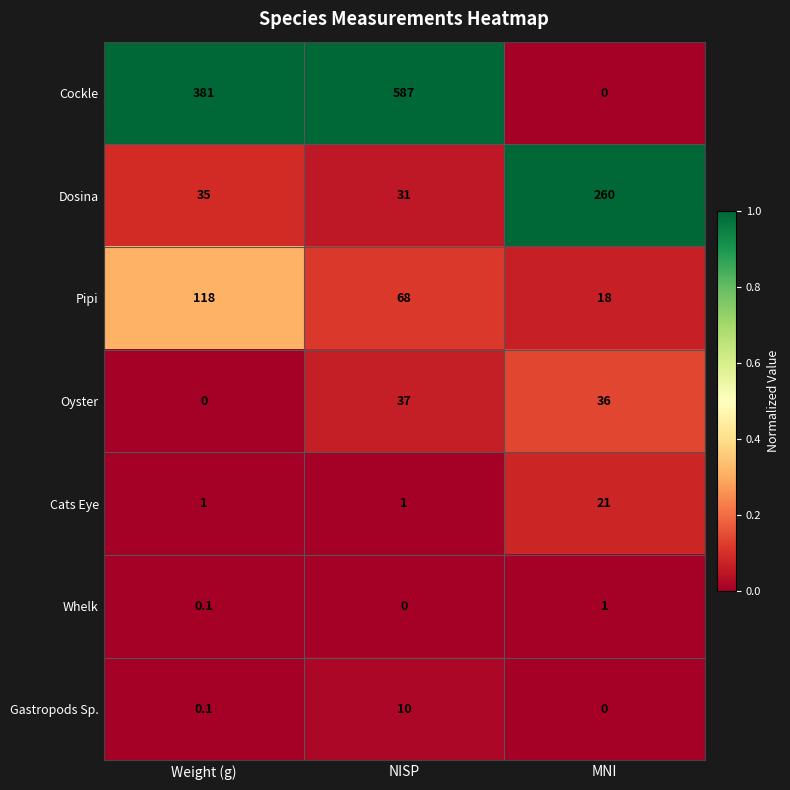

Which series has the largest total across all categories?

Cockle